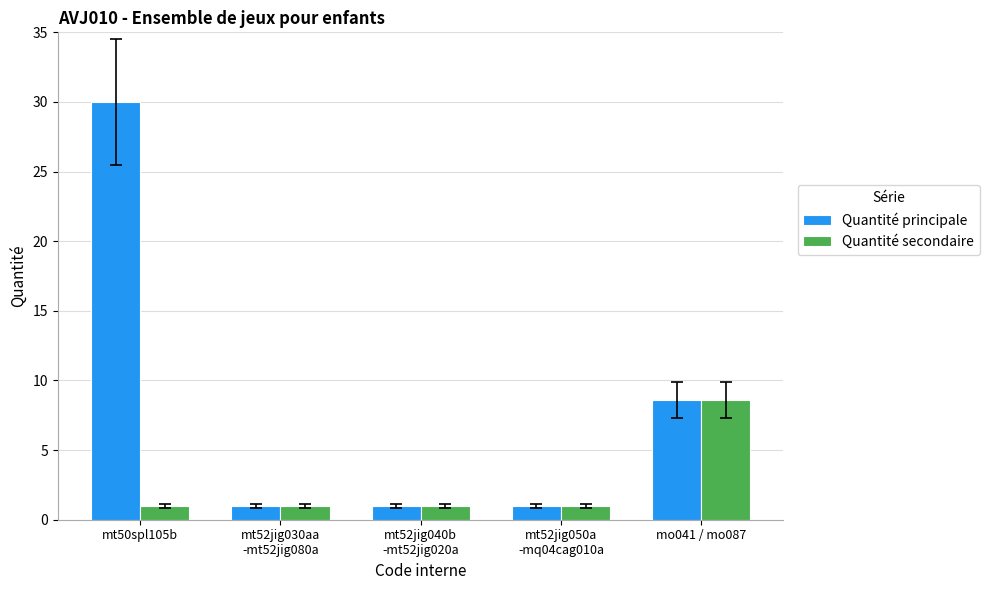

What are all the series names shown in the legend?

Quantité principale, Quantité secondaire